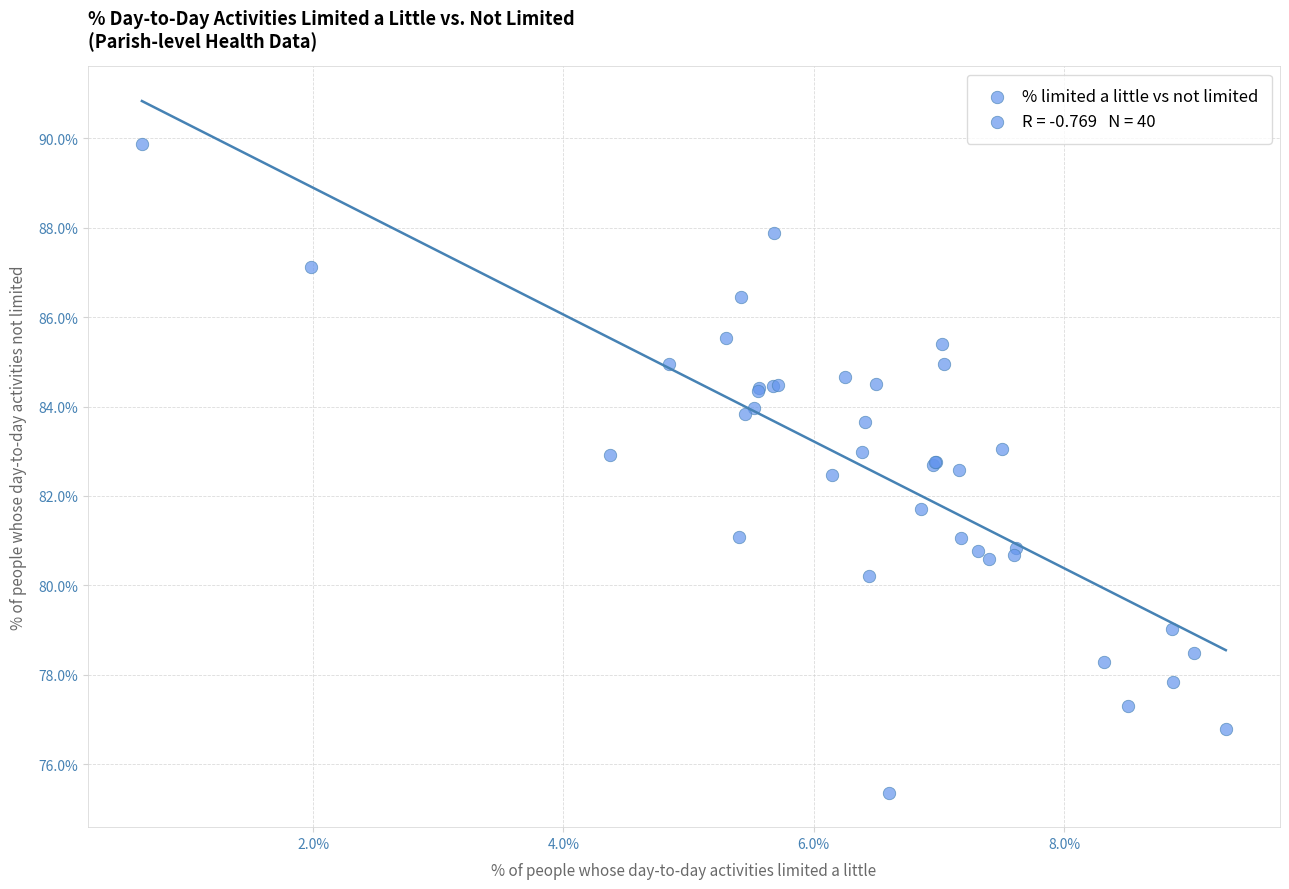

What Y value in the scatter plot is closest to 82?

81.7